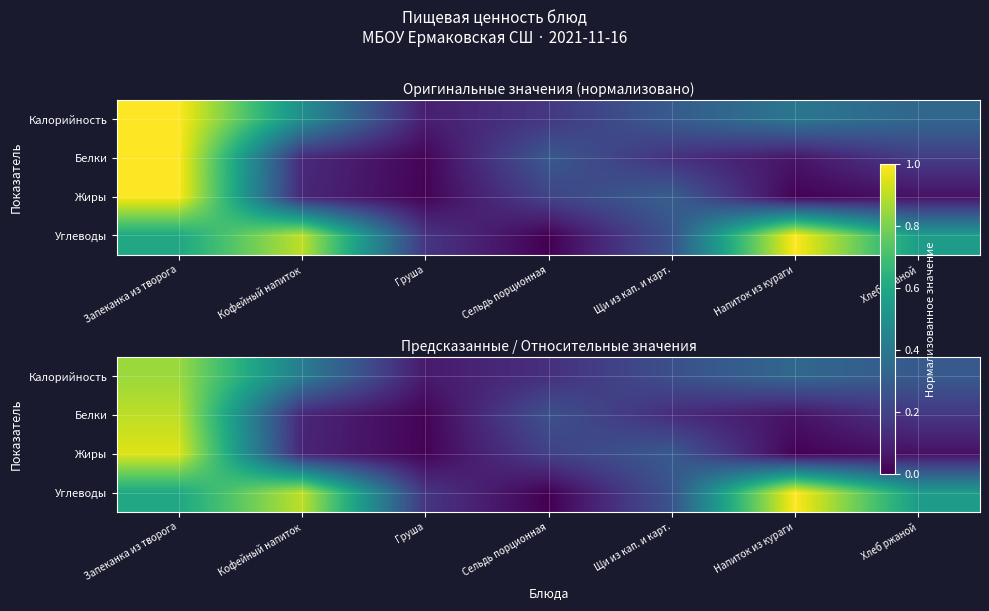

At how many categories does at least one series exceed 0?

7